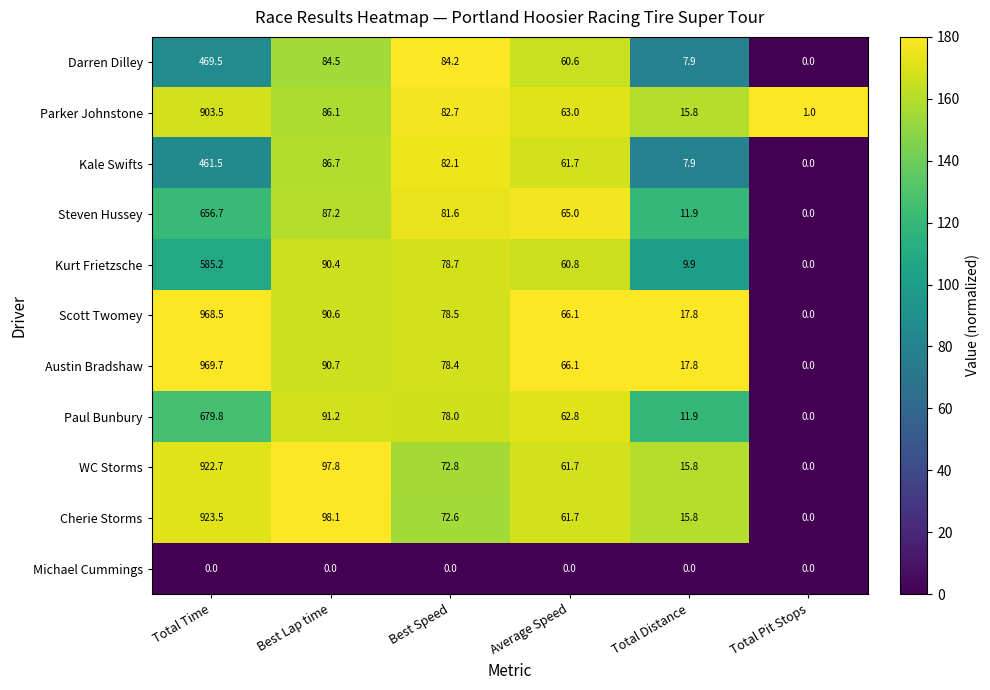

Which series changed the most between Best Lap time and Best Speed?

Cherie Storms